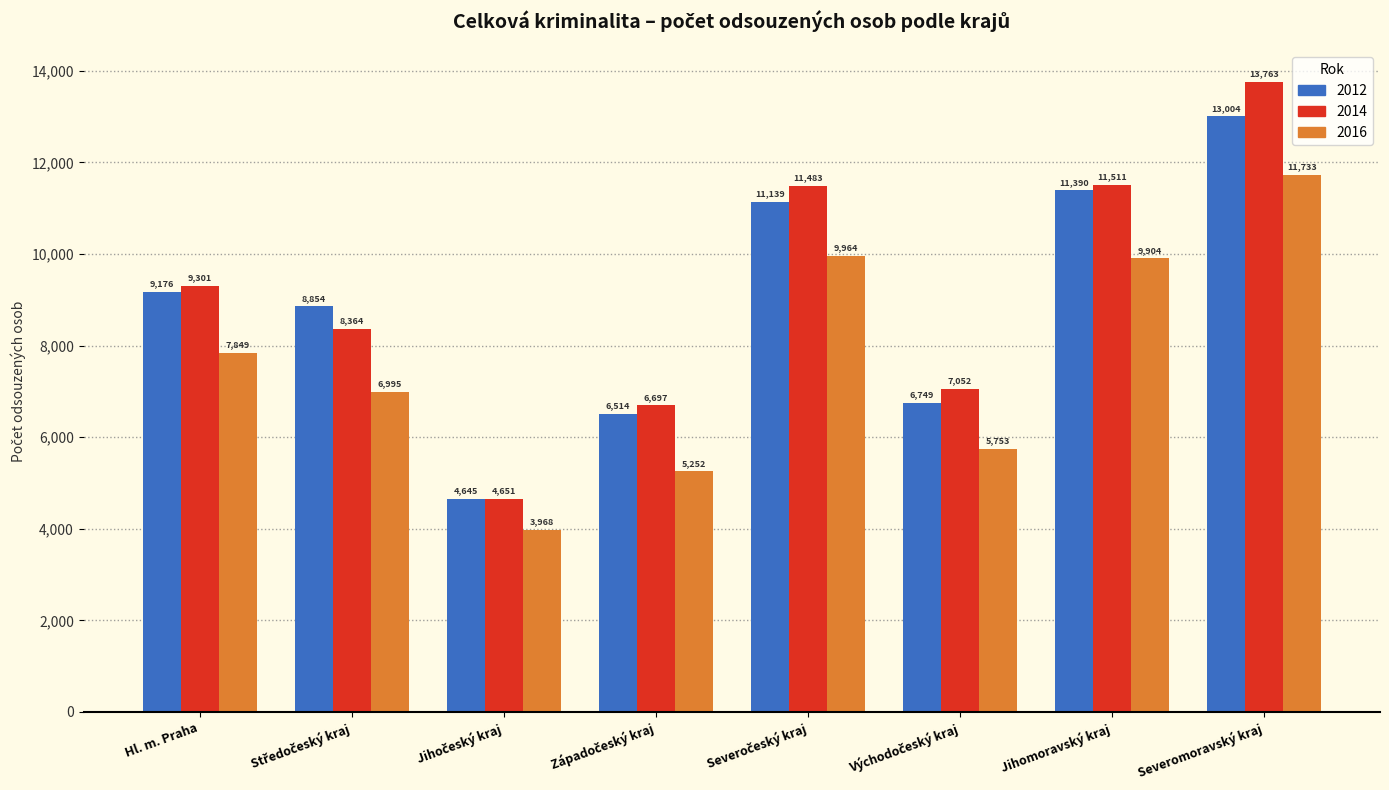

What is the label of the 8th bar from the right?

Hl. m. Praha